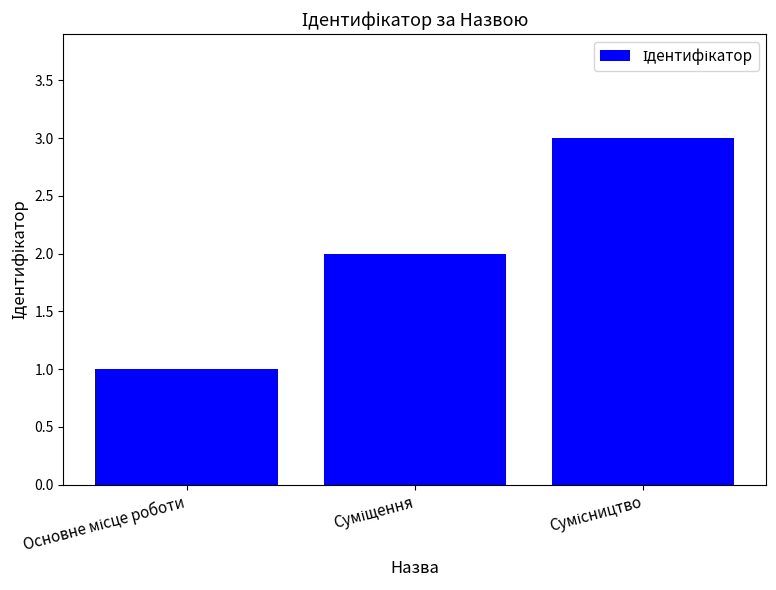

What is the average value?

2